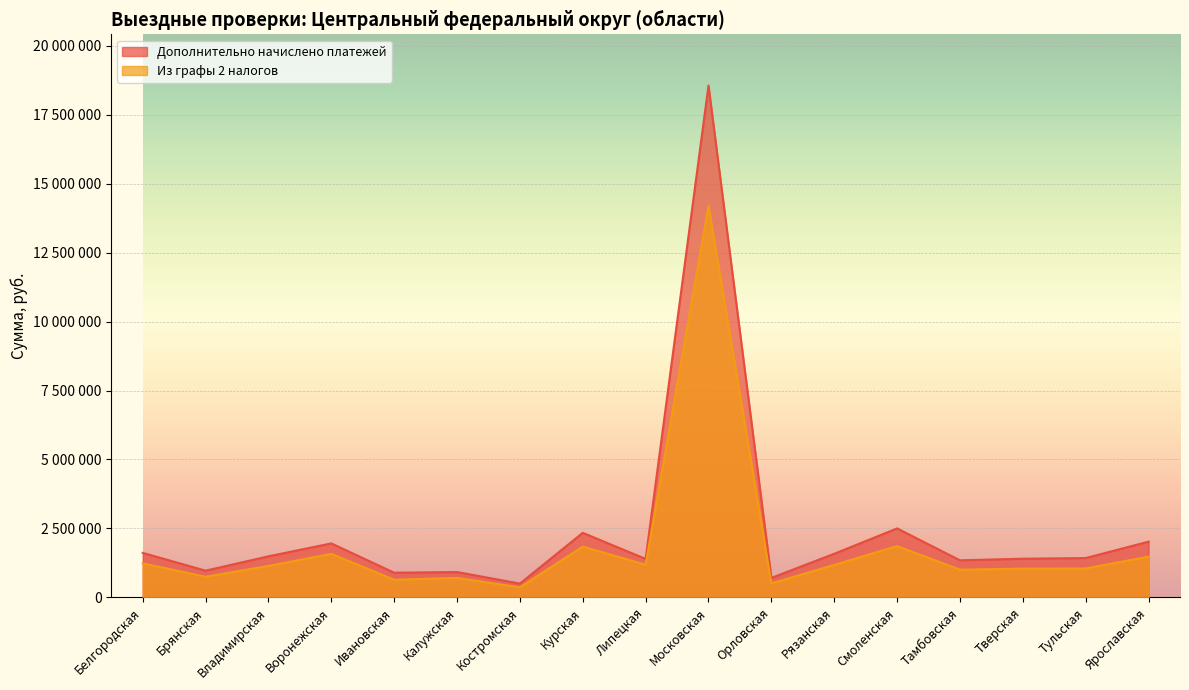

How many data points in Из графы 2 налогов are less than 1142190?

8